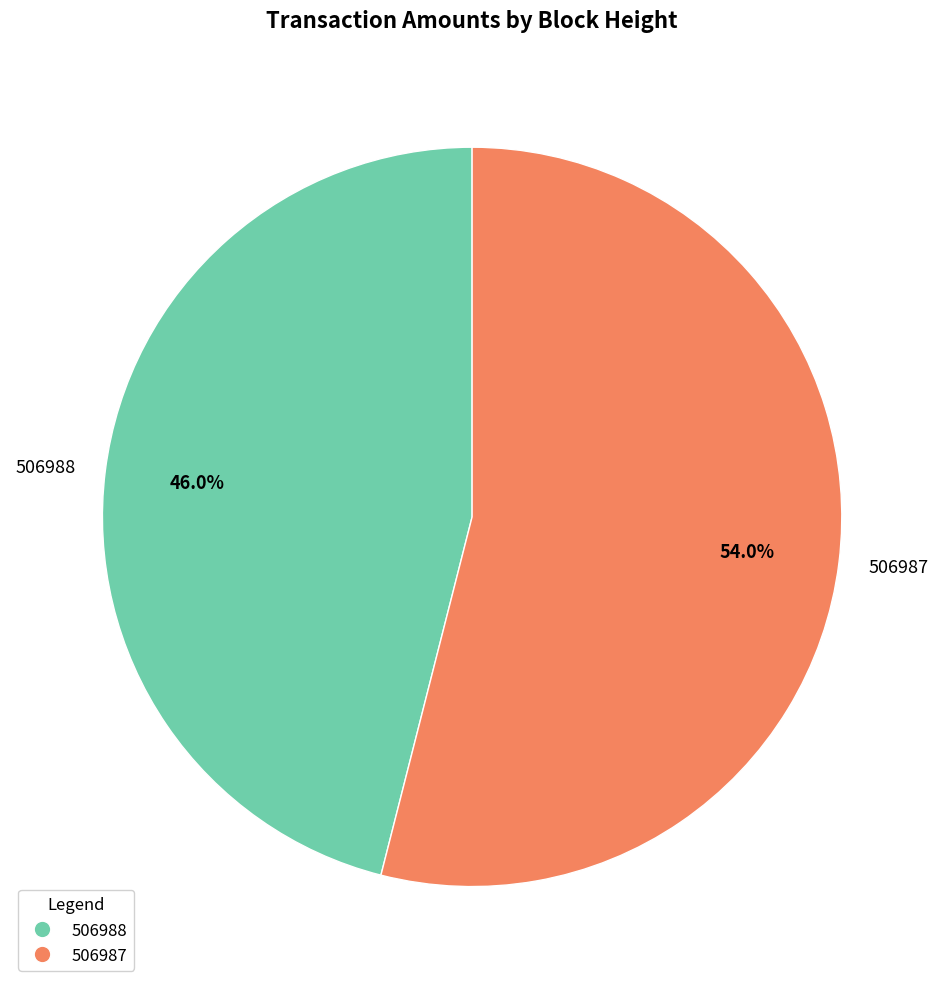

Rank the categories by value from lowest to highest.

506988, 506987